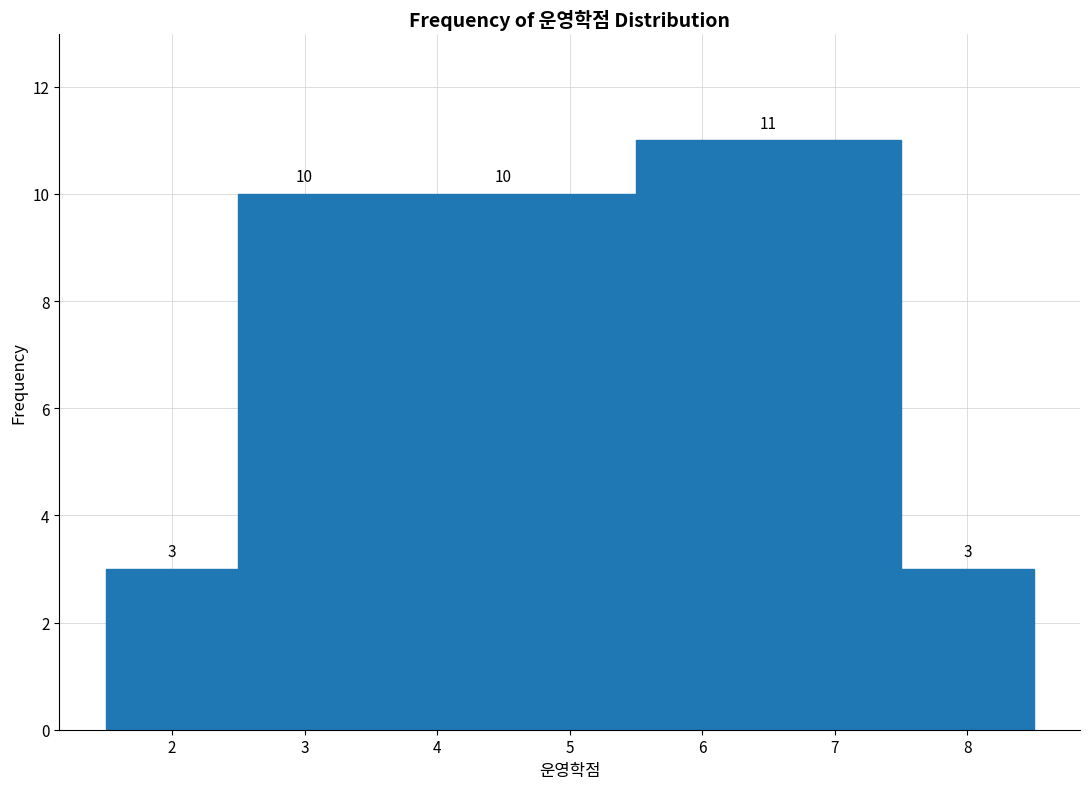

Reading left to right, transcribe this chart: for each bar, give the range it covers on the x-axis and its height.

1.5 to 2.5: 3
2.5 to 3.5: 10
3.5 to 5.5: 10
5.5 to 7.5: 11
7.5 to 8.5: 3